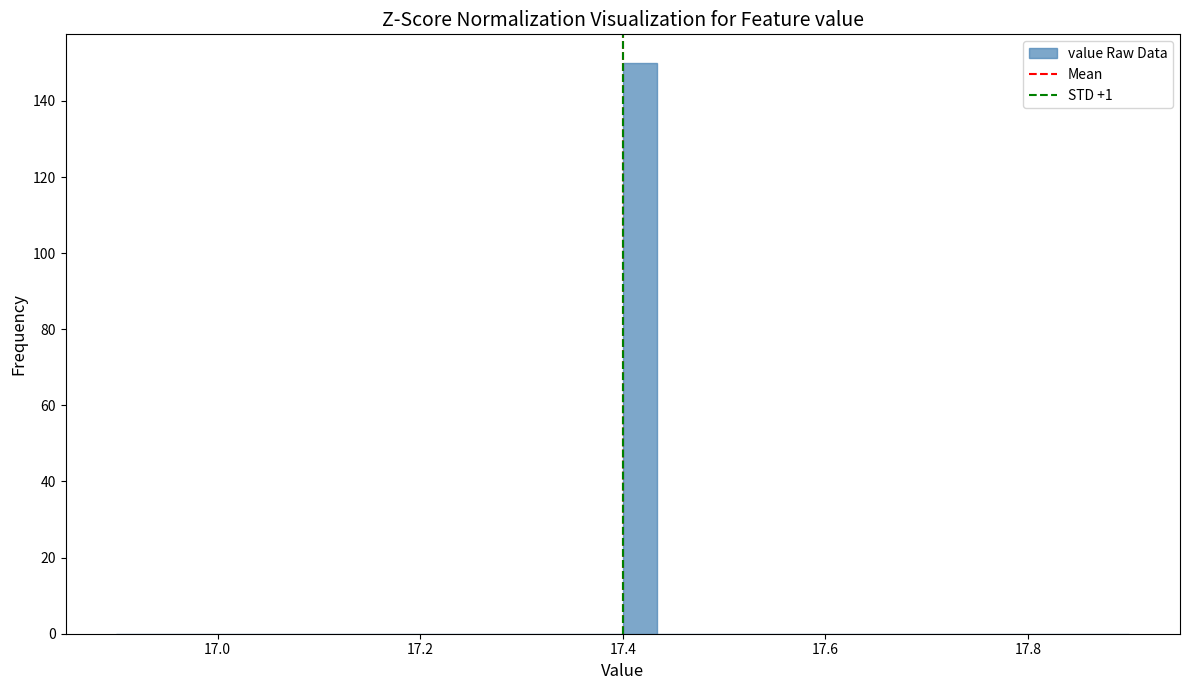

Read against the x-axis, roughly where is the centre of the tallest bar?

17.42